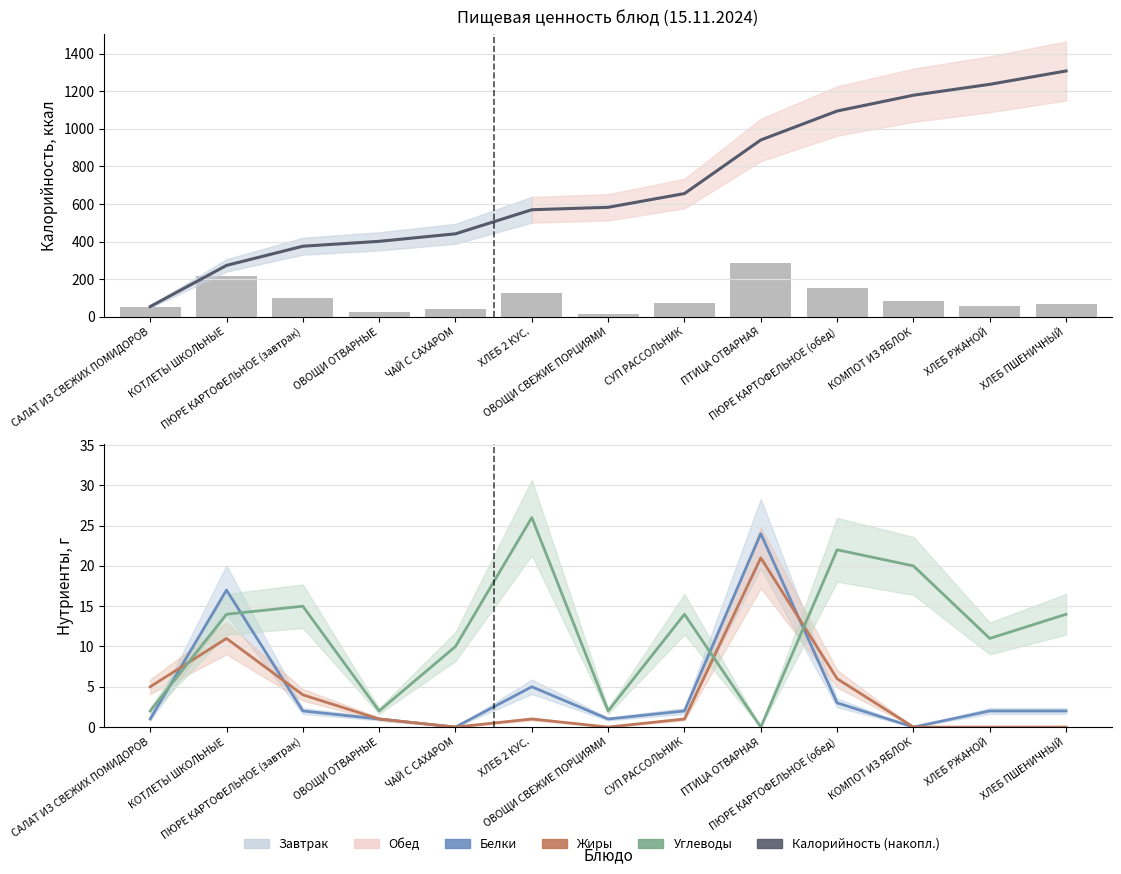

Which series has the largest total across all categories?

Углеводы